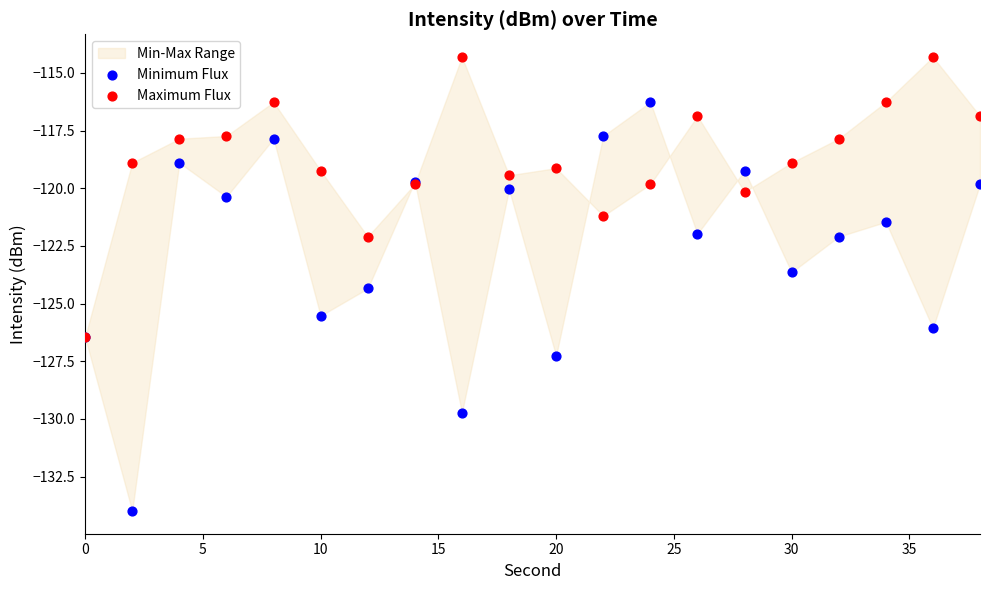

Which series contains the lowest Y value?

Minimum Flux